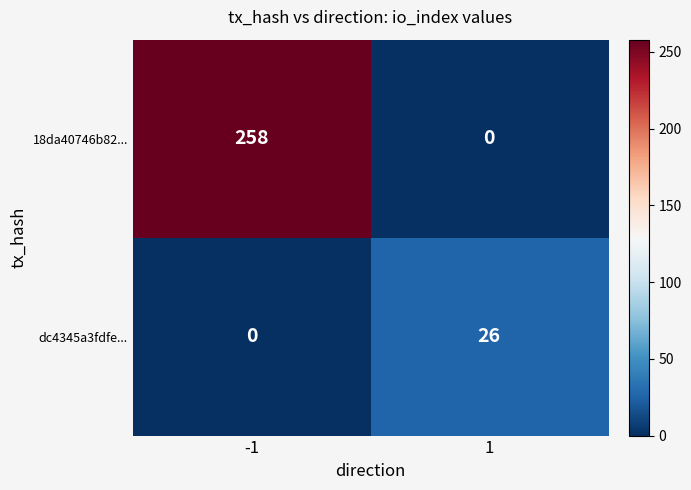

At which category is the sum across all series the highest?

-1